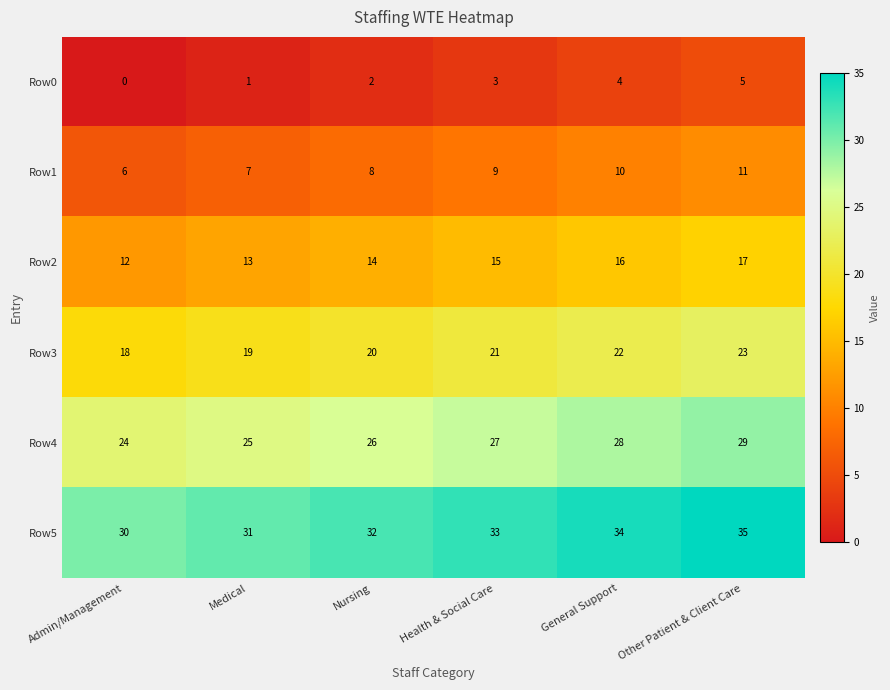

List the series in order of their overall mean, highest first.

Row5, Row4, Row3, Row2, Row1, Row0